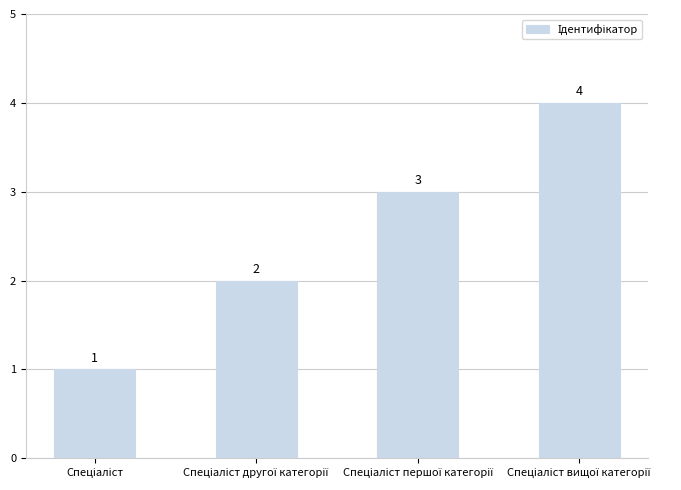

What is the maximum value shown in the chart?

4